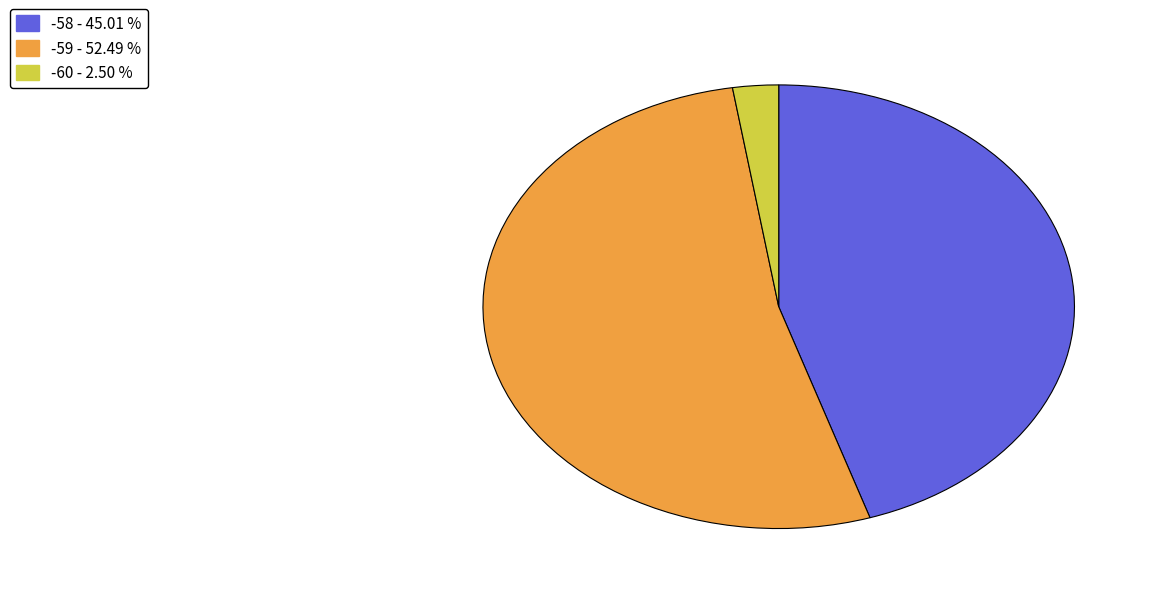

How many segments does this pie chart have?

3